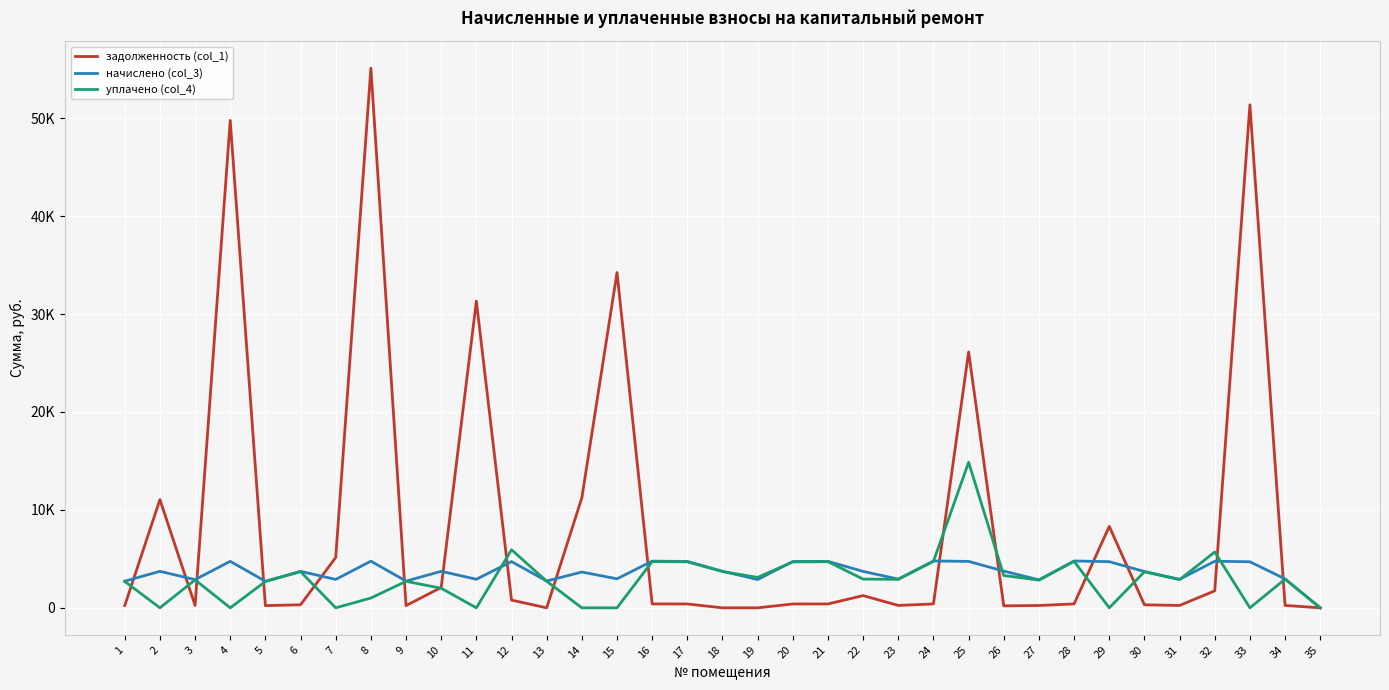

Which series has the largest range (max minus min)?

задолженность (col_1)